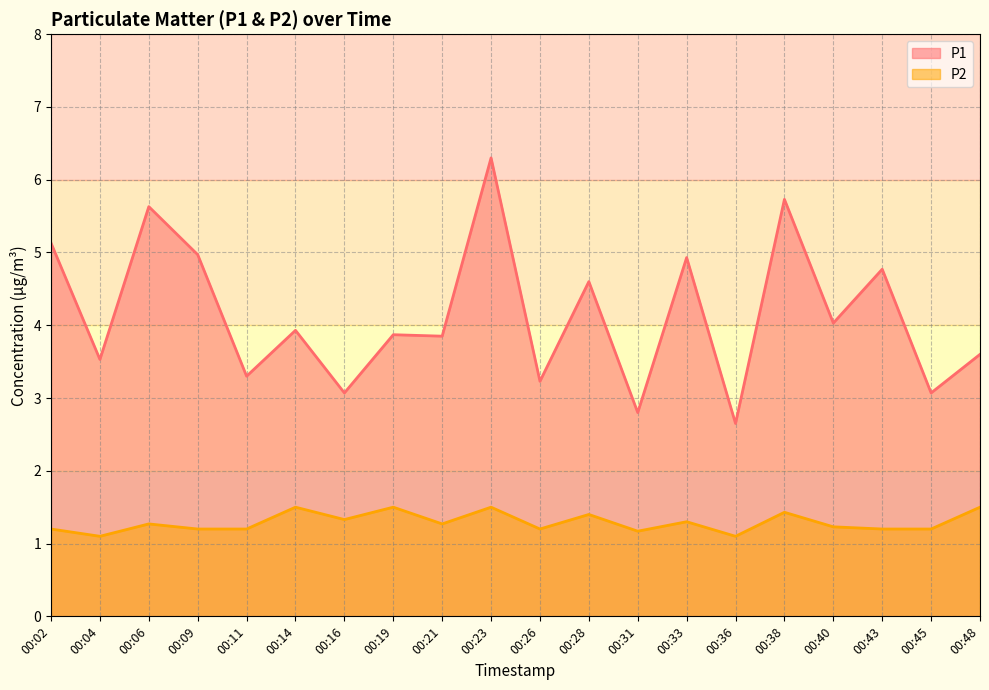

Count the number of data series in this chart.

2